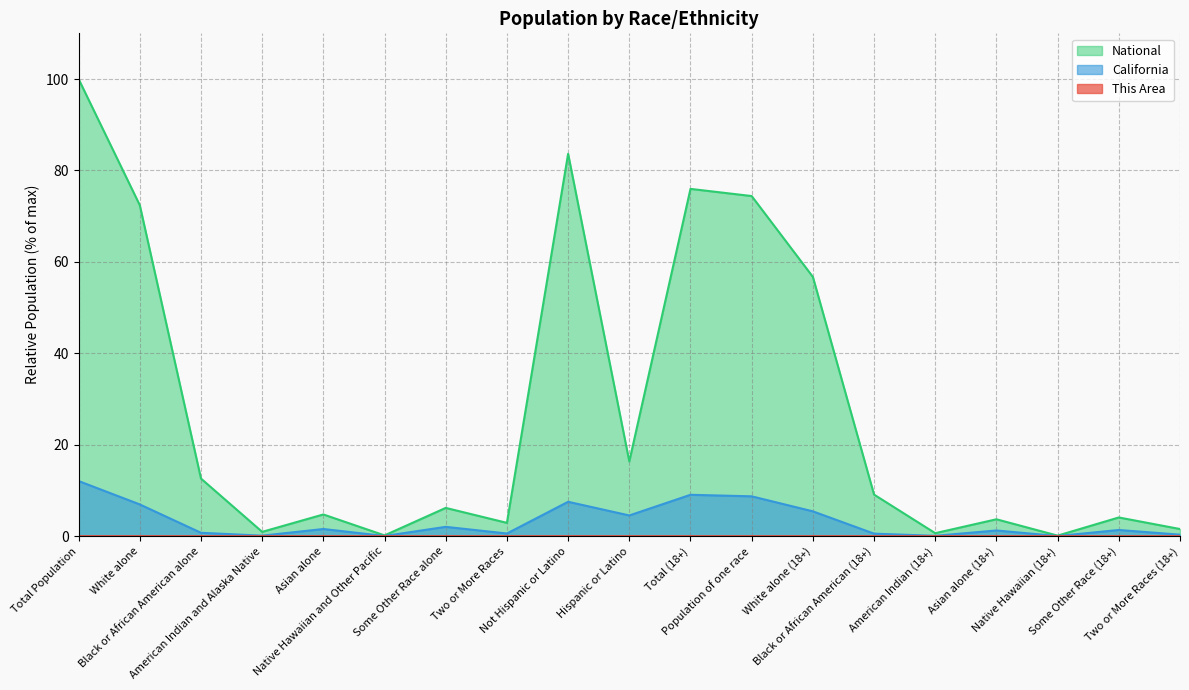

Does the chart have visible grid lines?

Yes